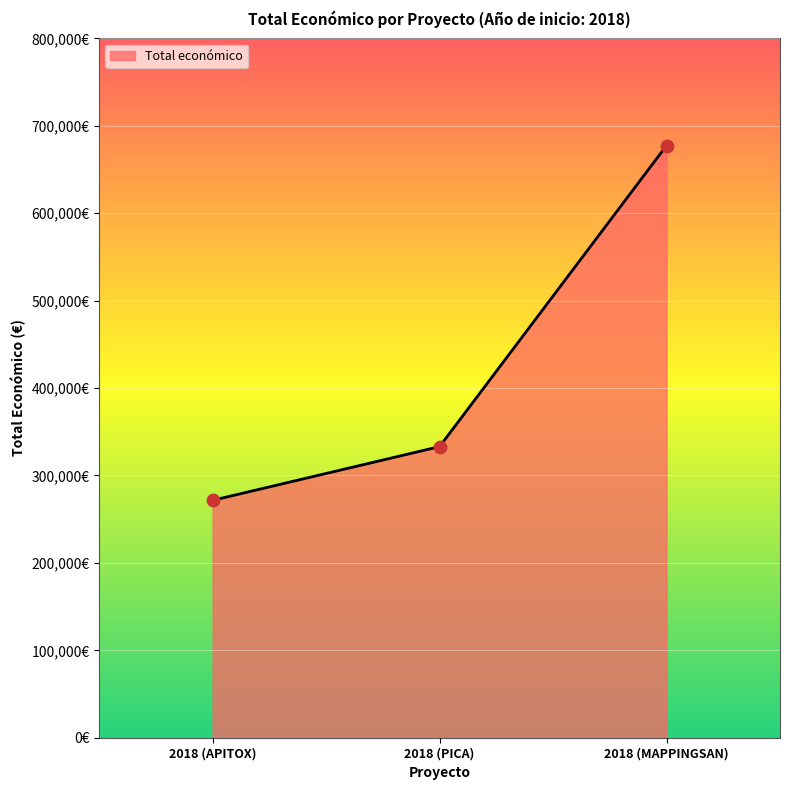

Is this an area chart (filled region under the line)?

Yes